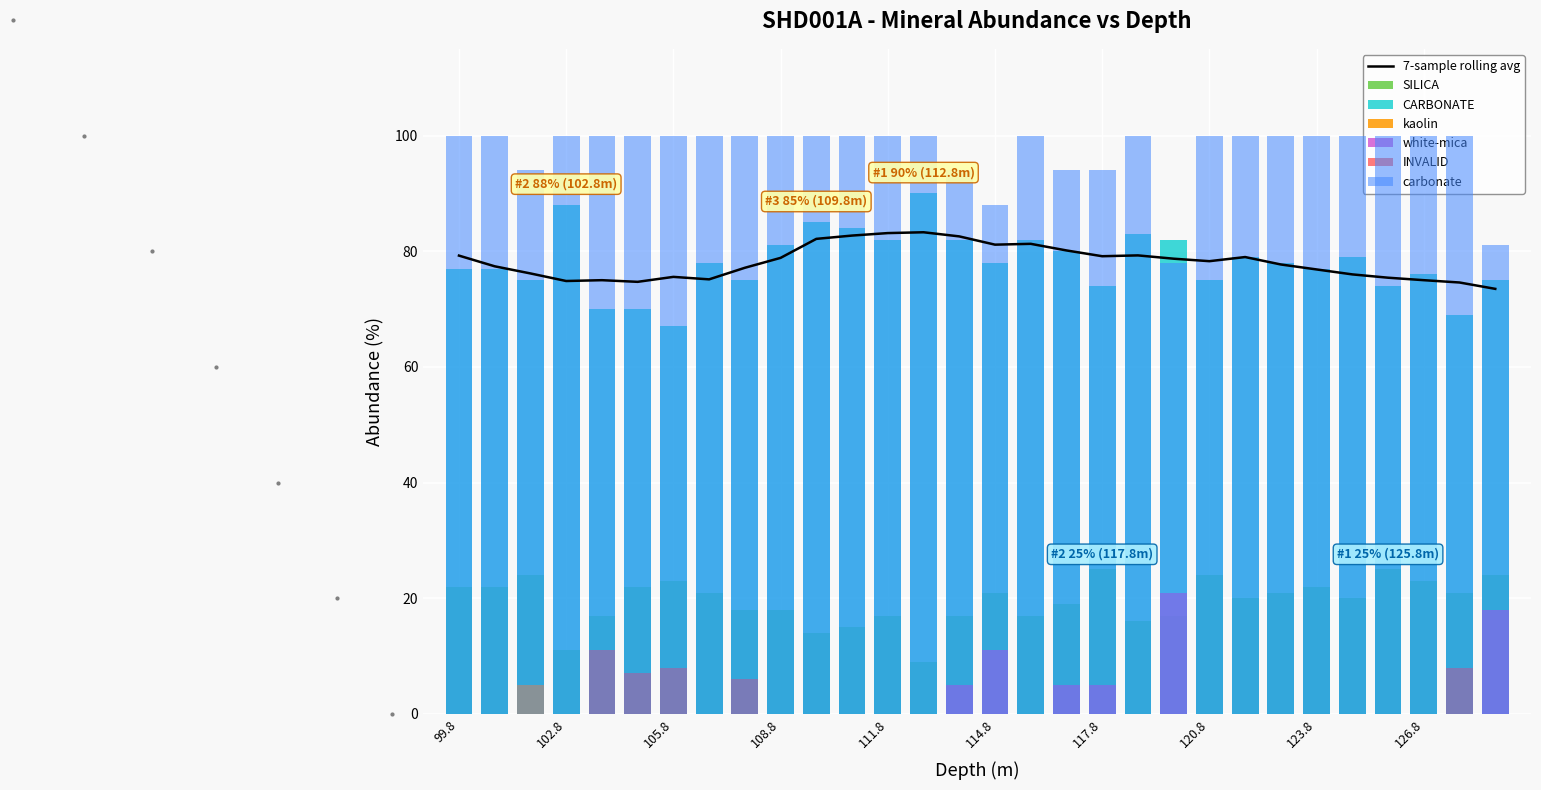

Reading left to right, what are all the values shown in this chart?

SILICA: 99.8=22	100.8=22	101.8=24	102.8=11	103.8=17	104.8=22	105.8=23	106.8=21	107.8=18	108.8=18	109.8=14	110.8=15	111.8=17	112.8=9	113.8=17	114.8=21	115.8=17	116.8=19	117.8=25	118.8=16	119.8=17	120.8=24	121.8=20	122.8=21	123.8=22	124.8=20	125.8=25	126.8=23	127.8=21	128.8=24
CARBONATE: 99.8=77	100.8=77	101.8=75	102.8=88	103.8=70	104.8=70	105.8=67	106.8=78	107.8=75	108.8=81	109.8=85	110.8=84	111.8=82	112.8=90	113.8=82	114.8=78	115.8=82	116.8=80	117.8=74	118.8=83	119.8=82	120.8=75	121.8=79	122.8=78	123.8=77	124.8=79	125.8=74	126.8=76	127.8=69	128.8=75
kaolin: 99.8=0	100.8=0	101.8=5	102.8=0	103.8=0	104.8=0	105.8=0	106.8=0	107.8=0	108.8=0	109.8=0	110.8=0	111.8=0	112.8=0	113.8=0	114.8=0	115.8=0	116.8=0	117.8=0	118.8=0	119.8=0	120.8=0	121.8=0	122.8=0	123.8=0	124.8=0	125.8=0	126.8=0	127.8=0	128.8=0
white-mica: 99.8=0	100.8=0	101.8=0	102.8=0	103.8=0	104.8=0	105.8=0	106.8=0	107.8=0	108.8=0	109.8=0	110.8=0	111.8=0	112.8=0	113.8=5	114.8=11	115.8=0	116.8=5	117.8=5	118.8=0	119.8=21	120.8=0	121.8=0	122.8=0	123.8=0	124.8=0	125.8=0	126.8=0	127.8=0	128.8=18
INVALID: 99.8=0	100.8=0	101.8=0	102.8=0	103.8=11	104.8=7	105.8=8	106.8=0	107.8=6	108.8=0	109.8=0	110.8=0	111.8=0	112.8=0	113.8=0	114.8=0	115.8=0	116.8=0	117.8=0	118.8=0	119.8=0	120.8=0	121.8=0	122.8=0	123.8=0	124.8=0	125.8=0	126.8=0	127.8=8	128.8=0
carbonate: 99.8=100	100.8=100	101.8=94	102.8=100	103.8=100	104.8=100	105.8=100	106.8=100	107.8=100	108.8=100	109.8=100	110.8=100	111.8=100	112.8=100	113.8=94	114.8=88	115.8=100	116.8=94	117.8=94	118.8=100	119.8=78	120.8=100	121.8=100	122.8=100	123.8=100	124.8=100	125.8=100	126.8=100	127.8=100	128.8=81